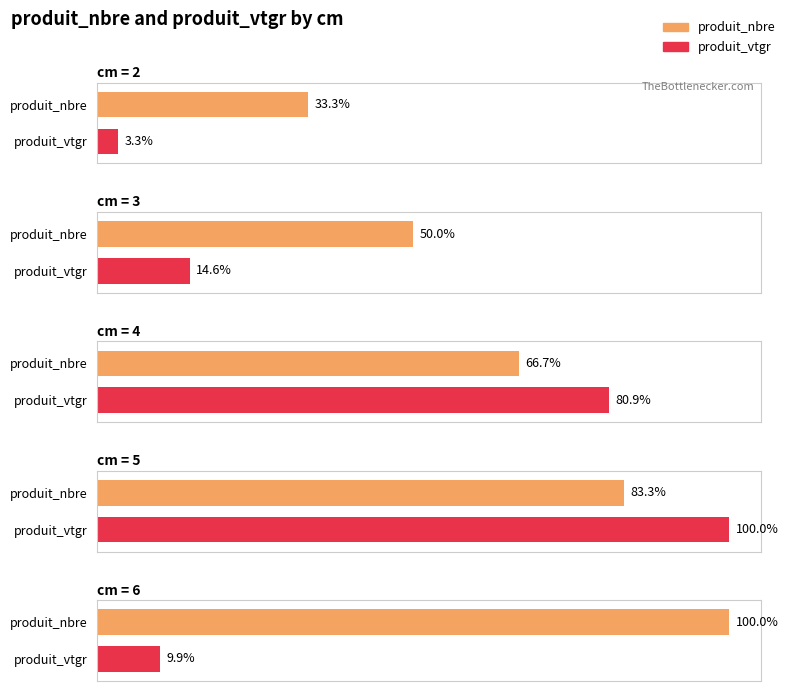

Where does the produit_nbre series first go above 4?

5